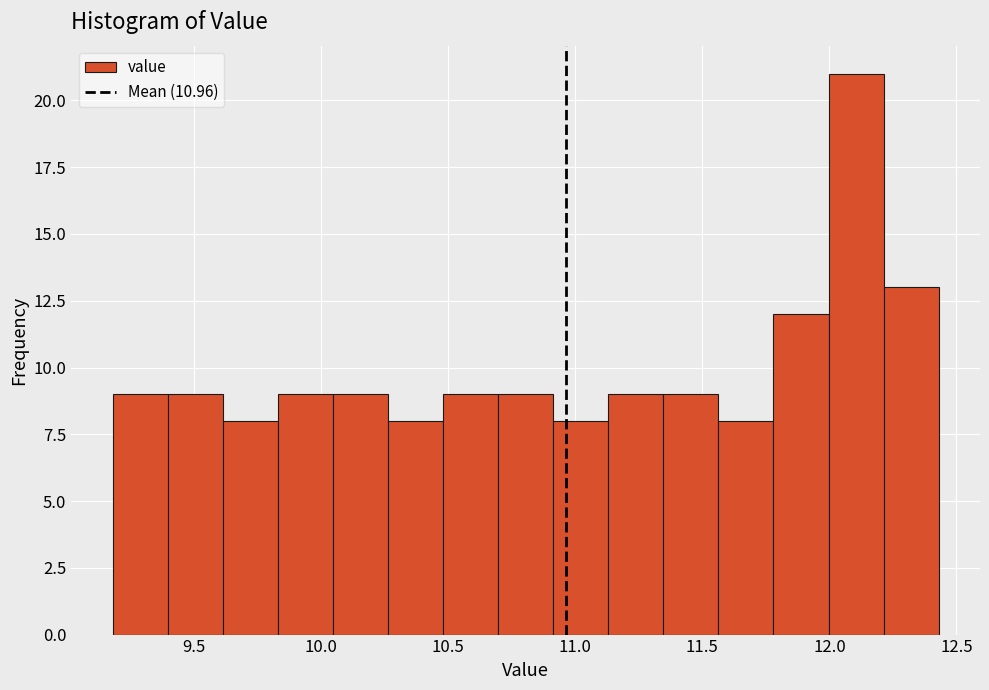

Reading left to right, transcribe this chart: for each bar, give the range it covers on the x-axis and its height. Neither the bar edges nor the heights are printed on the chart, so give them approximately, as read against the axes.

9.20 to 9.40: 9
9.40 to 9.60: 9
9.60 to 9.85: 8
9.85 to 10.05: 9
10.05 to 10.25: 9
10.25 to 10.50: 8
10.50 to 10.70: 9
10.70 to 10.90: 9
10.90 to 11.15: 8
11.15 to 11.35: 9
11.35 to 11.55: 9
11.55 to 11.80: 8
11.80 to 12.00: 12
12.00 to 12.20: 21
12.20 to 12.45: 13